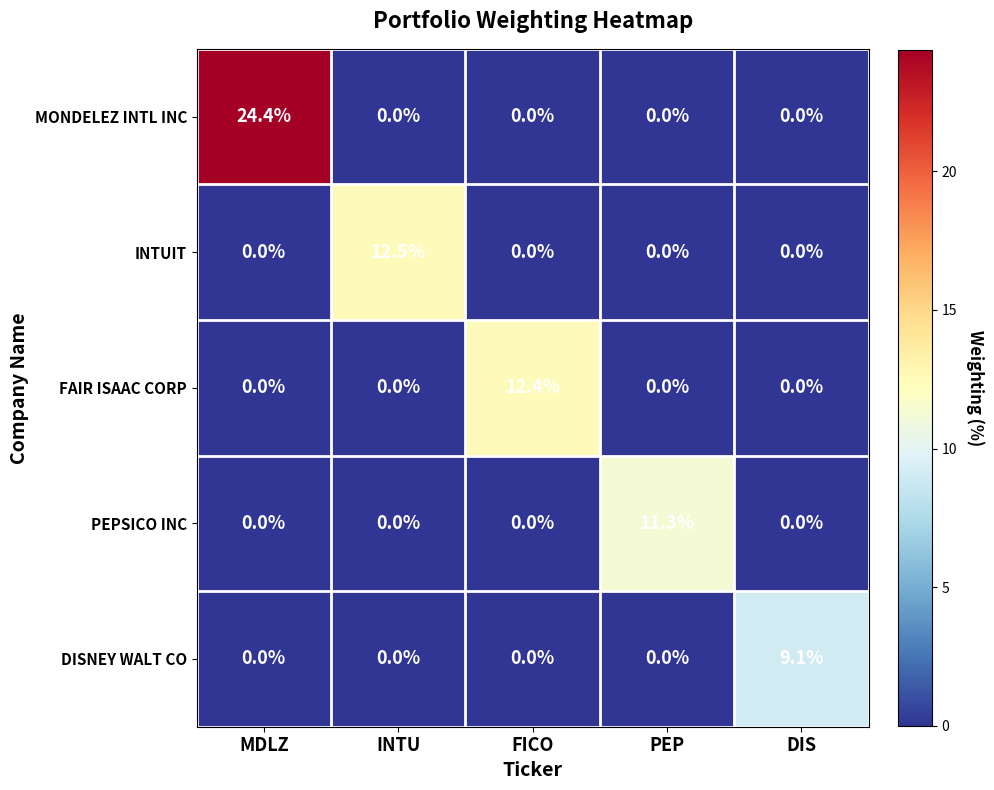

Reading left to right, what are all the values shown in this chart?

MONDELEZ INTL INC: MDLZ=24.4	INTU=0.0	FICO=0.0	PEP=0.0	DIS=0.0
INTUIT: MDLZ=0.0	INTU=12.5	FICO=0.0	PEP=0.0	DIS=0.0
FAIR ISAAC CORP: MDLZ=0.0	INTU=0.0	FICO=12.4	PEP=0.0	DIS=0.0
PEPSICO INC: MDLZ=0.0	INTU=0.0	FICO=0.0	PEP=11.3	DIS=0.0
DISNEY WALT CO: MDLZ=0.0	INTU=0.0	FICO=0.0	PEP=0.0	DIS=9.1